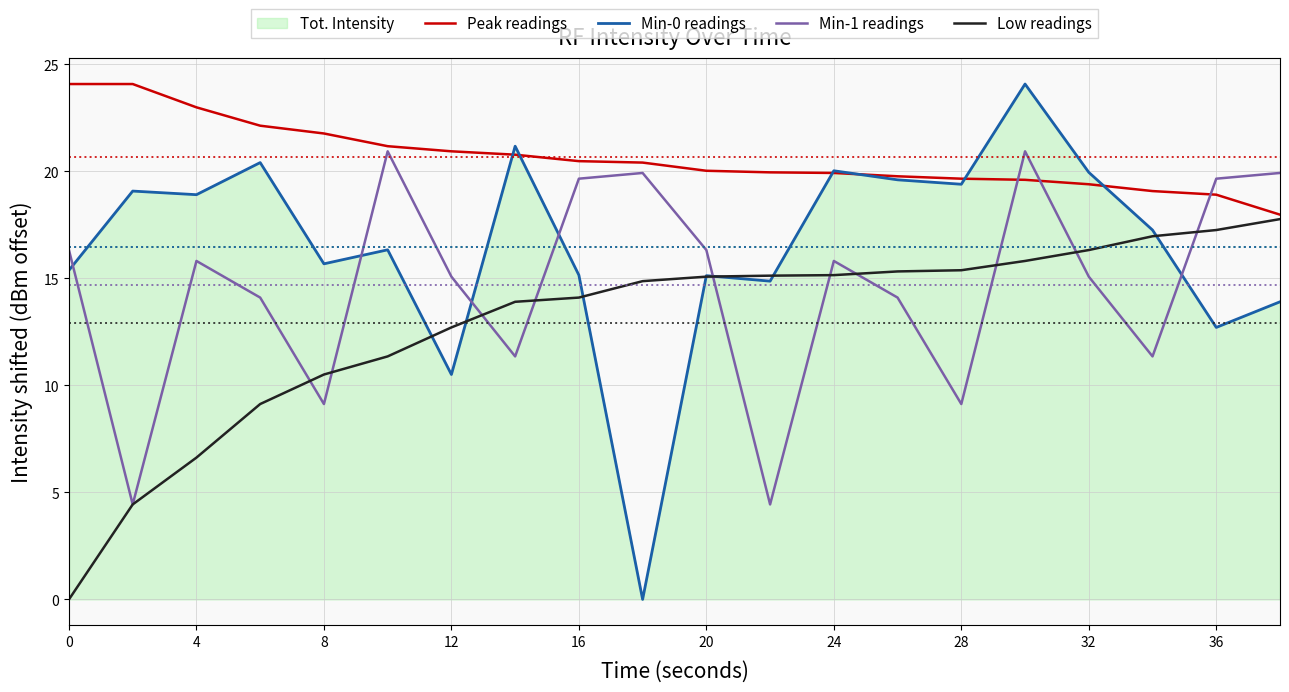

True or false: Peak readings has a value of 21.8 at 8.

True